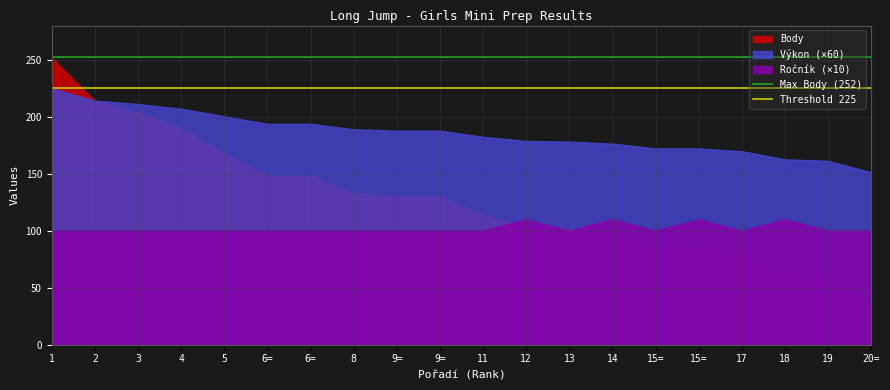

The Max Body (252) series shows 90 at 19. True or false?

False